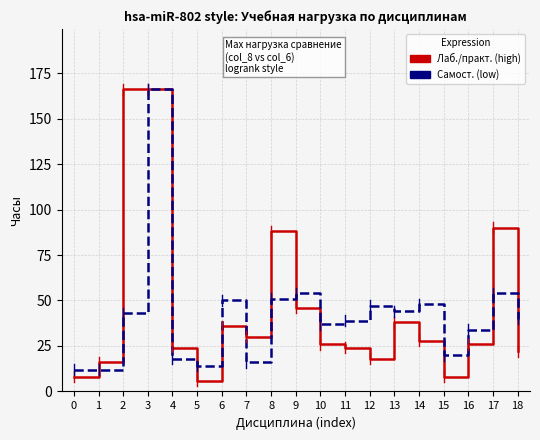

What is the maximum value shown in the chart?

166